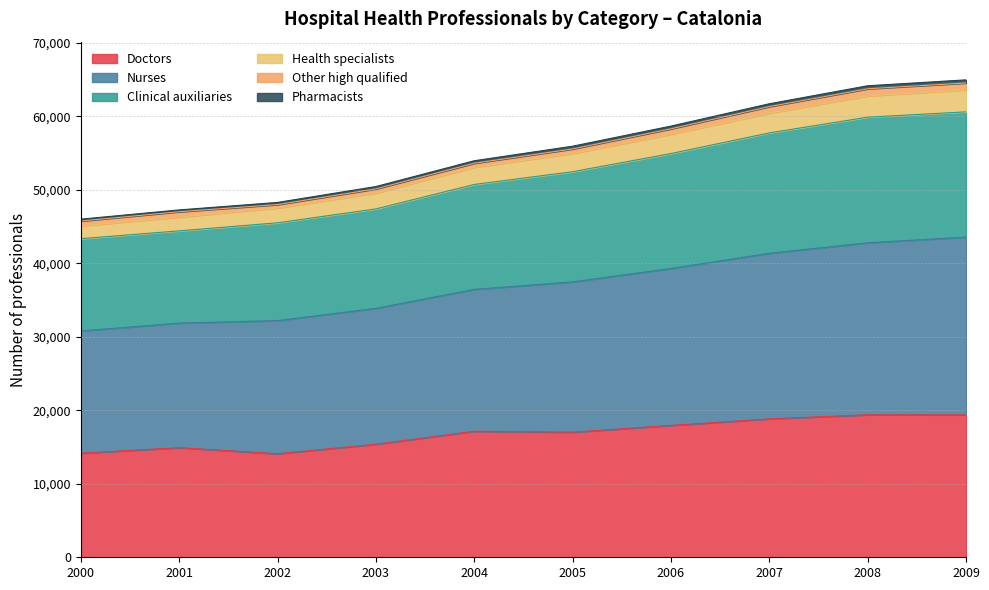

What is the lowest value of the Doctors series?

14097